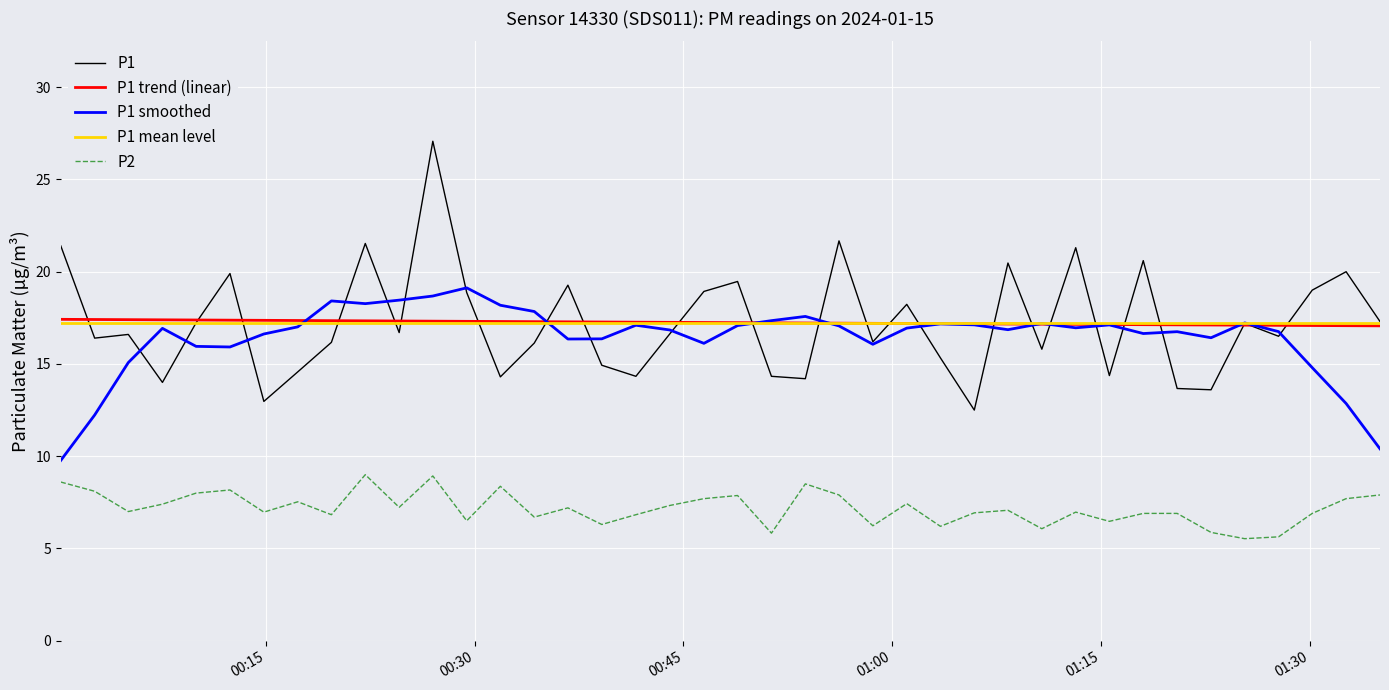

Which series has the widest spread of values?

P1